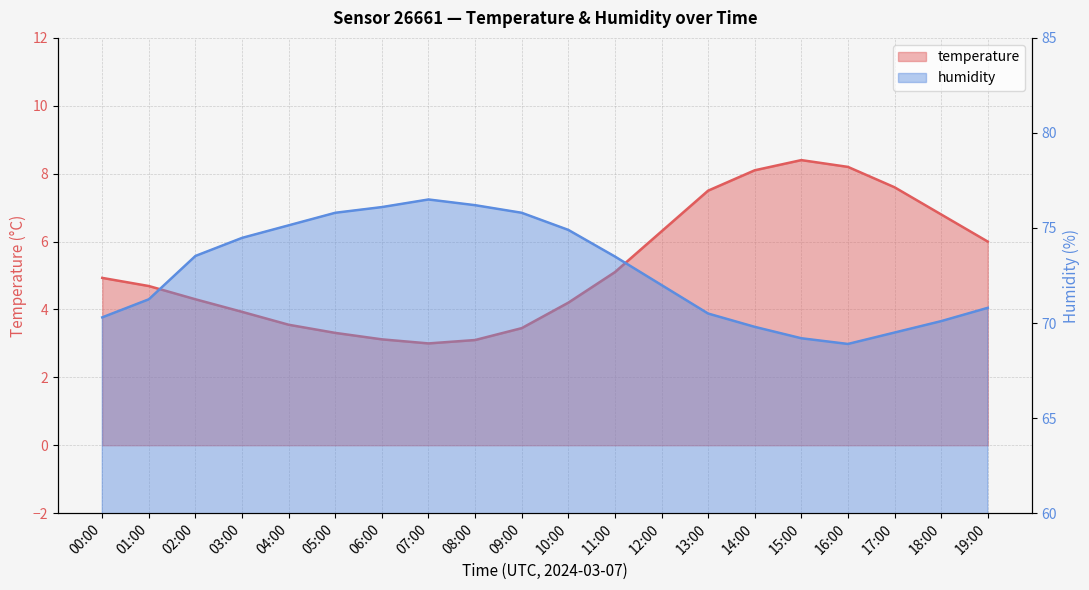

True or false: temperature has more than 0 interior local peaks.

True